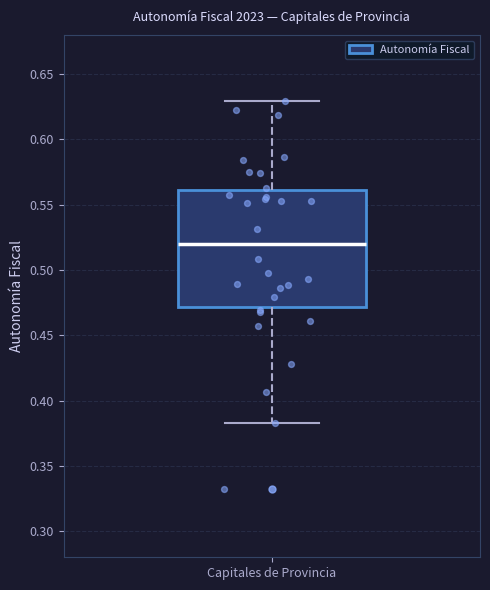

Transcribe this box plot: give where the median line is, the range the box spans, and where the two whiskers end, as read against the y-axis. The values are not printed on the chart, so give them approximately, as read against the axis.

median 0.520, box 0.470 to 0.560, whiskers 0.385 to 0.630